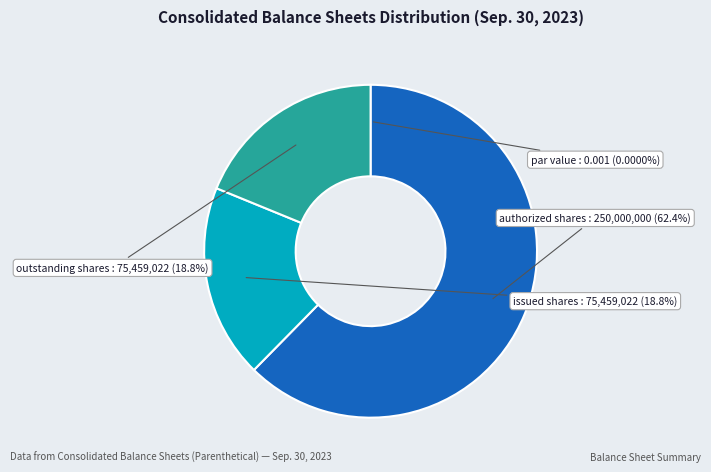

Is there any slice that represents more than half of the pie?

Yes